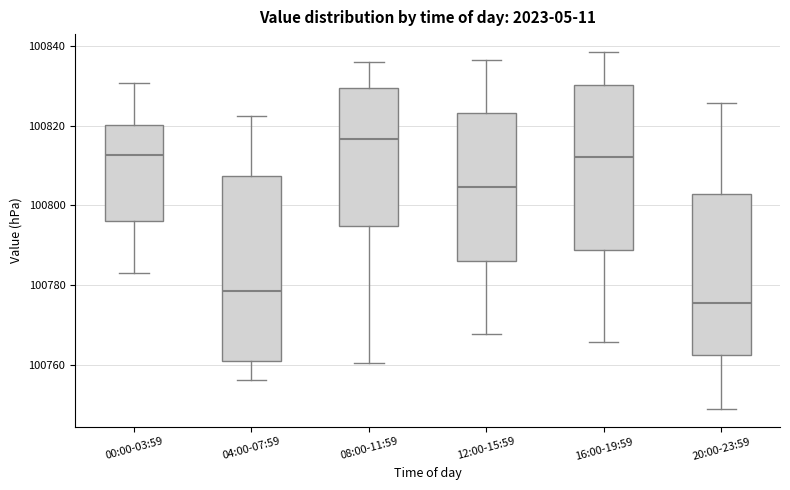

Which box has the lowest median line?

20:00-23:59